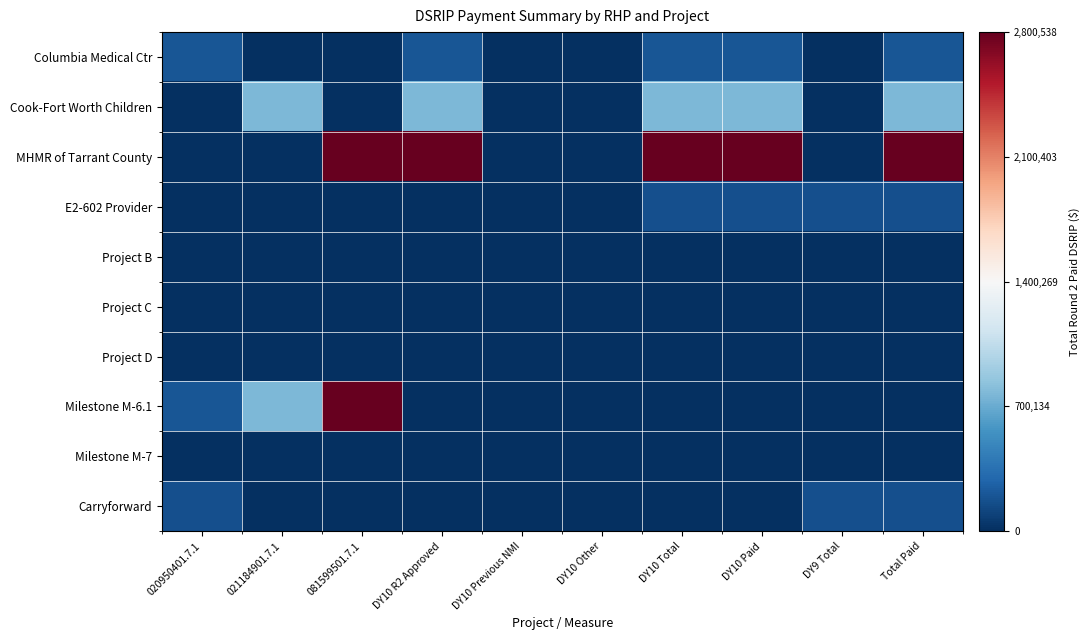

Which has a higher value, DY10 Previous NMI or 081599501.7.1?

DY10 Previous NMI